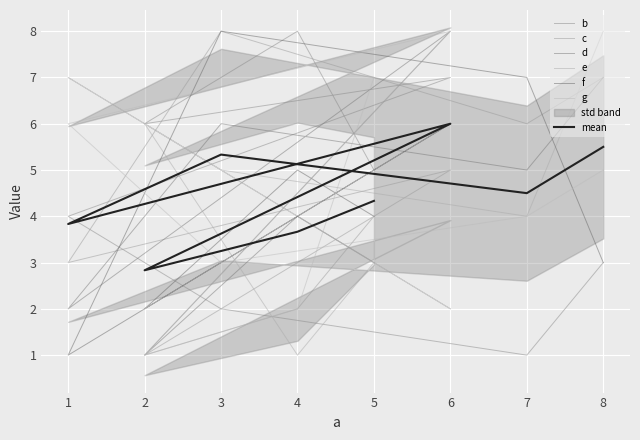

What is the total value across all series at 3?

32